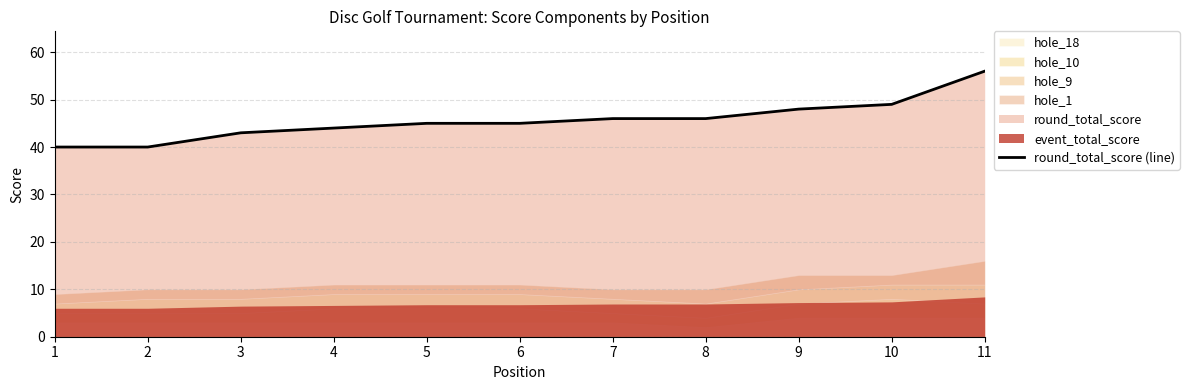

The value of round_total_score (line) at 3 is 43. True or false?

True